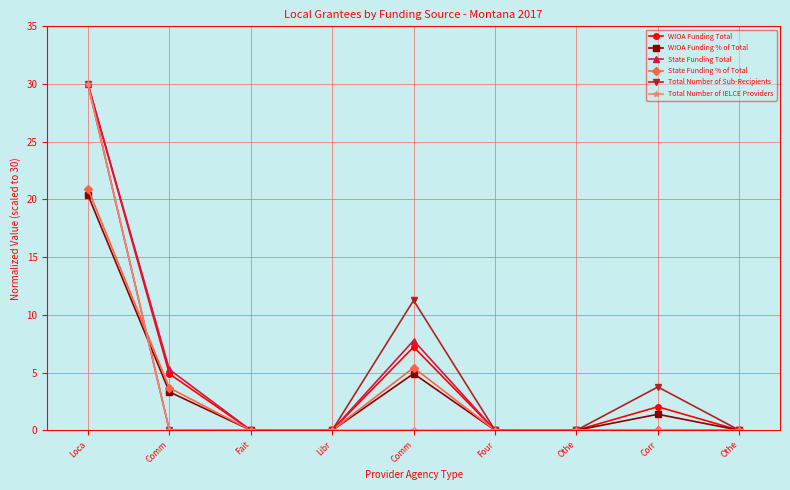

What is the average value of the WIOA Funding Total series?

4.9